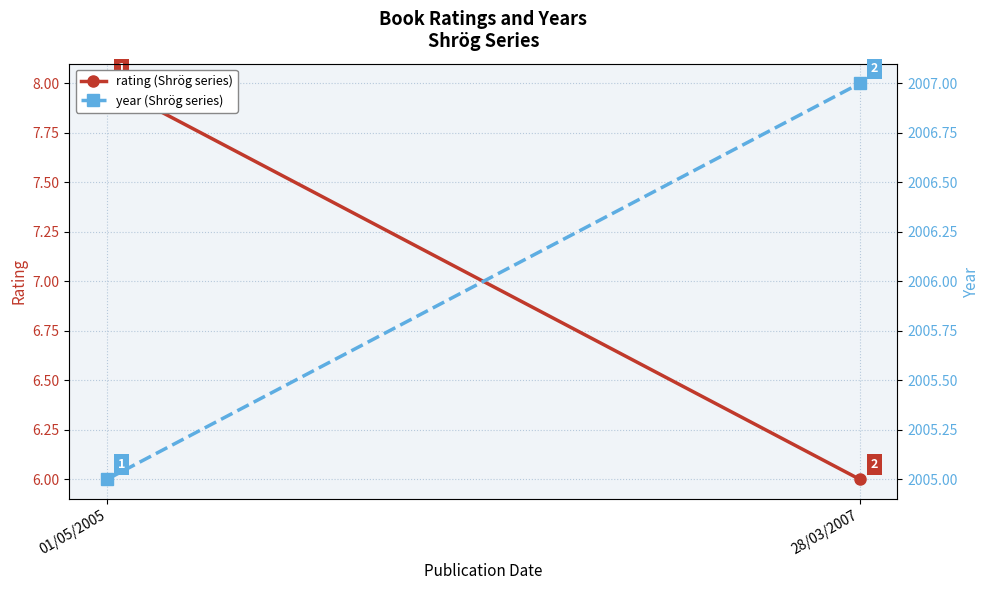

Reading right to left, list all the values displayed in this chart.

rating: 28/03/2007=6	01/05/2005=8
year: 28/03/2007=2007	01/05/2005=2005